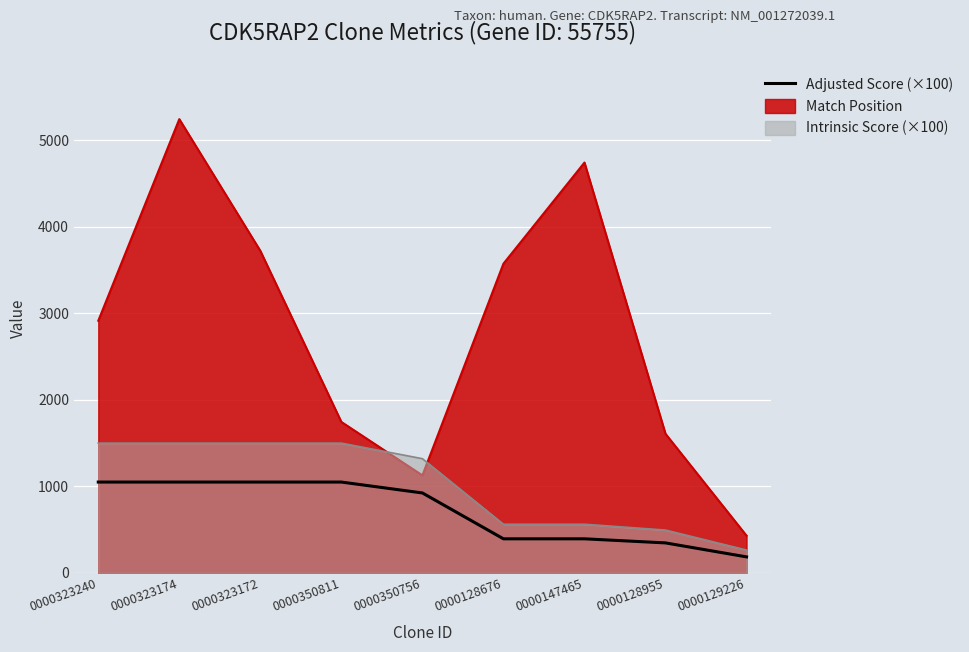

How many lines are shown in the chart?

1